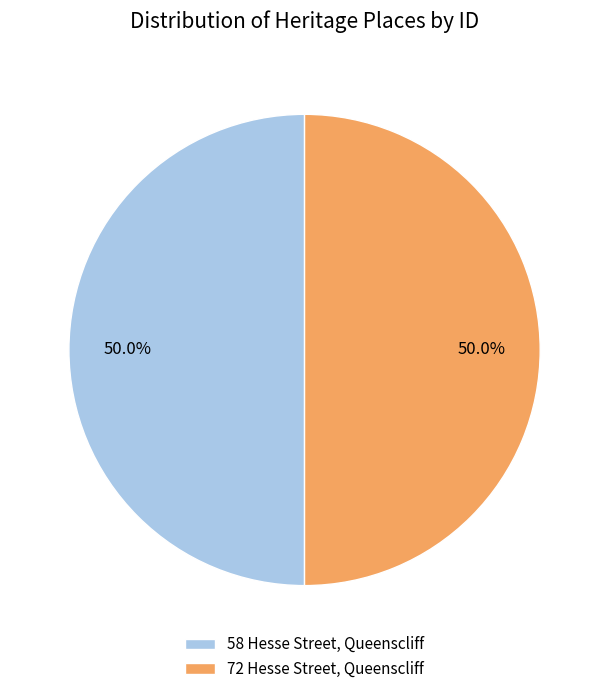

What is the total percentage of 58 Hesse Street, Queenscliff and 72 Hesse Street, Queenscliff?

100.0%